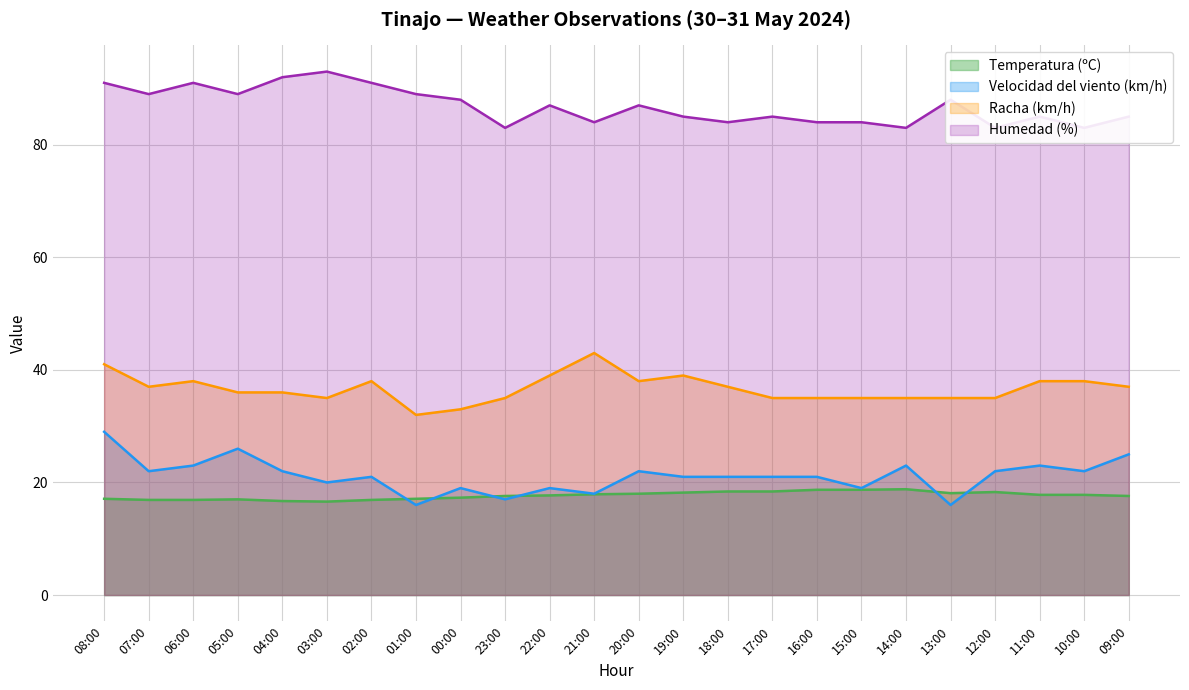

Is it true that Temperatura (ºC) equals 18.7 at 16:00?

True